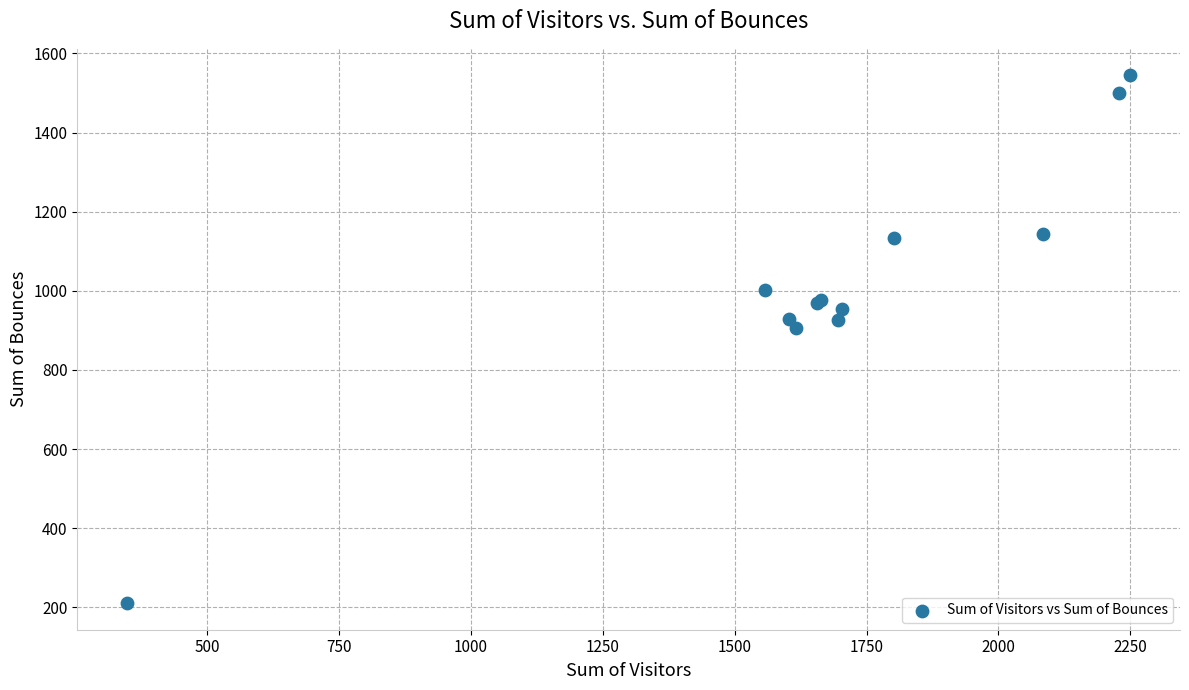

What Y value in the scatter plot is closest to 877?

906